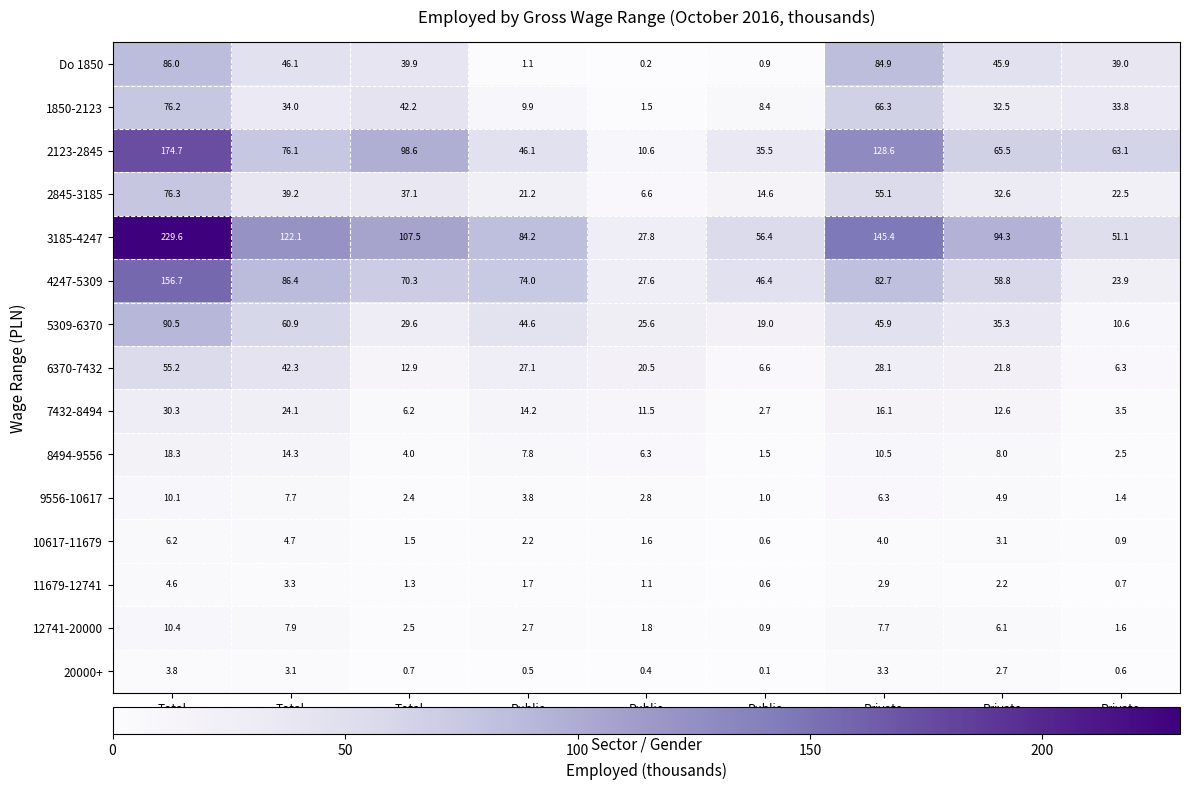

Which series has the largest total across all categories?

3185-4247